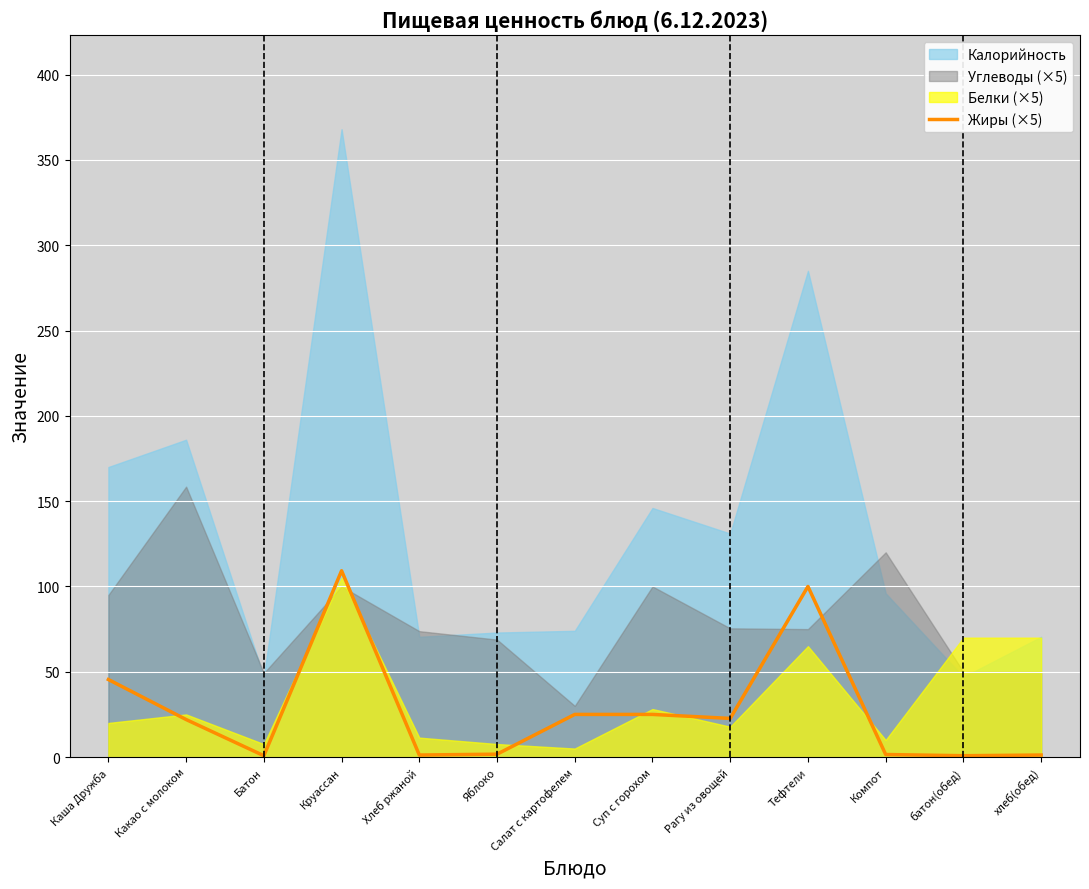

What is the label of the 12th point from the right?

Какао с молоком